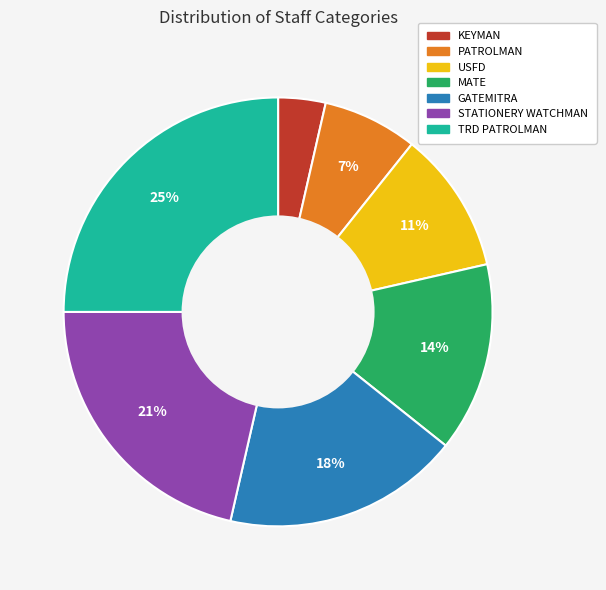

True or false: GATEMITRA accounts for 18% of the total.

True